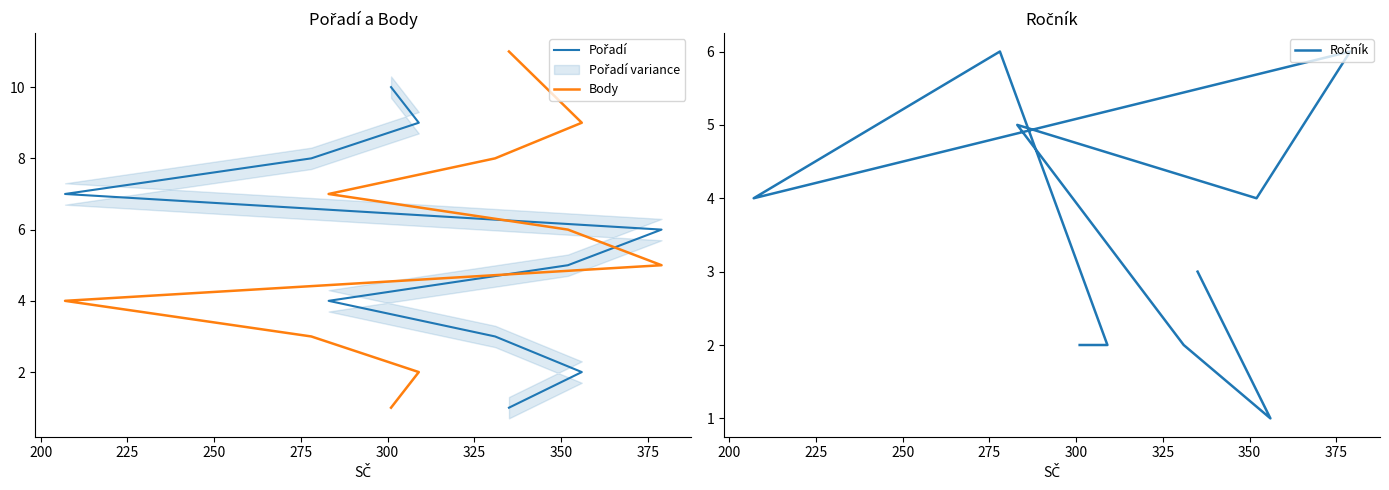

What is the minimum value for Ročník?

1